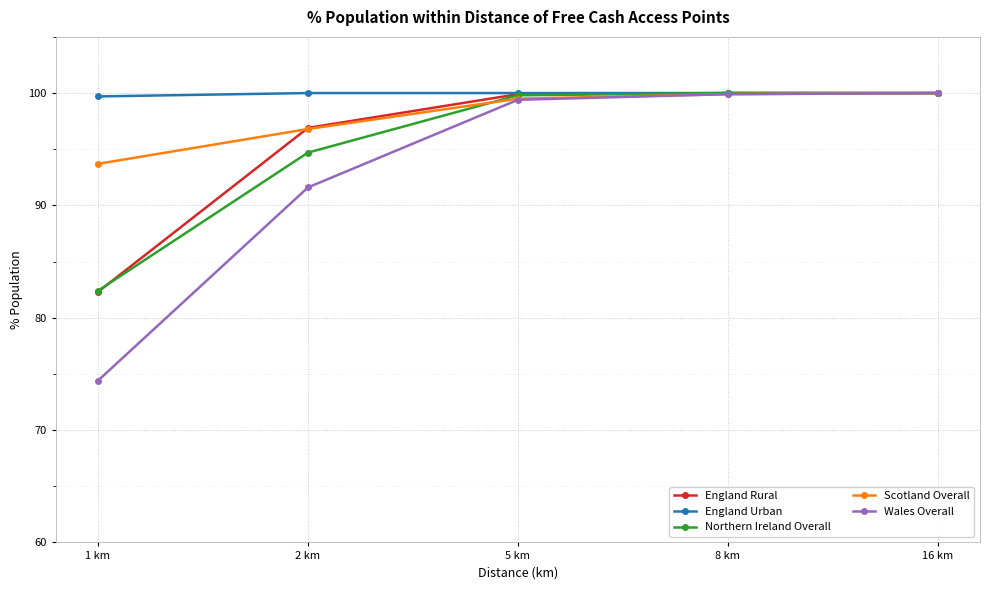

True or false: Northern Ireland Overall has more than 1 points higher than both neighbors.

False